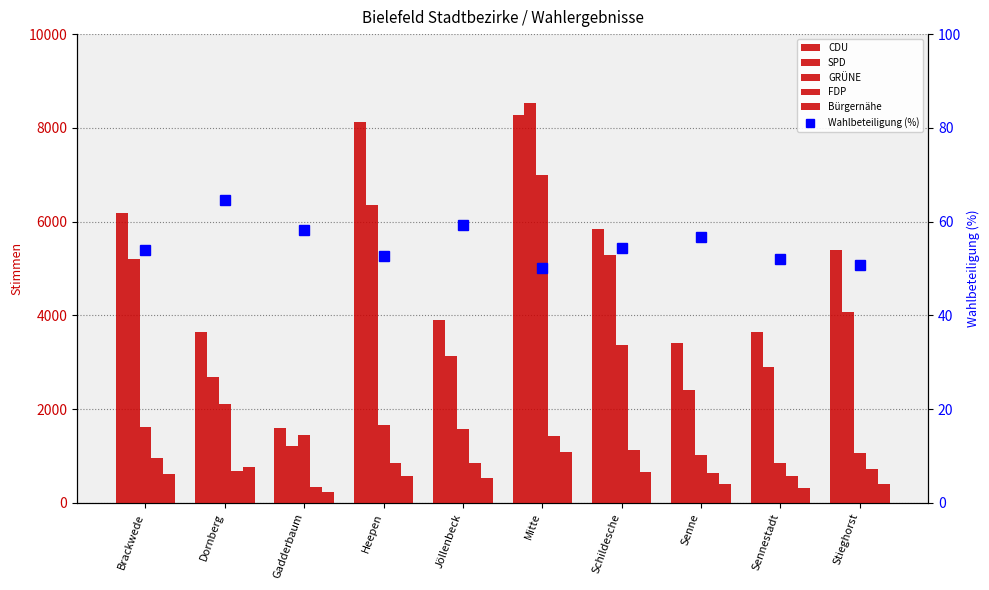

What is the label of the 5th bar from the right?

Mitte